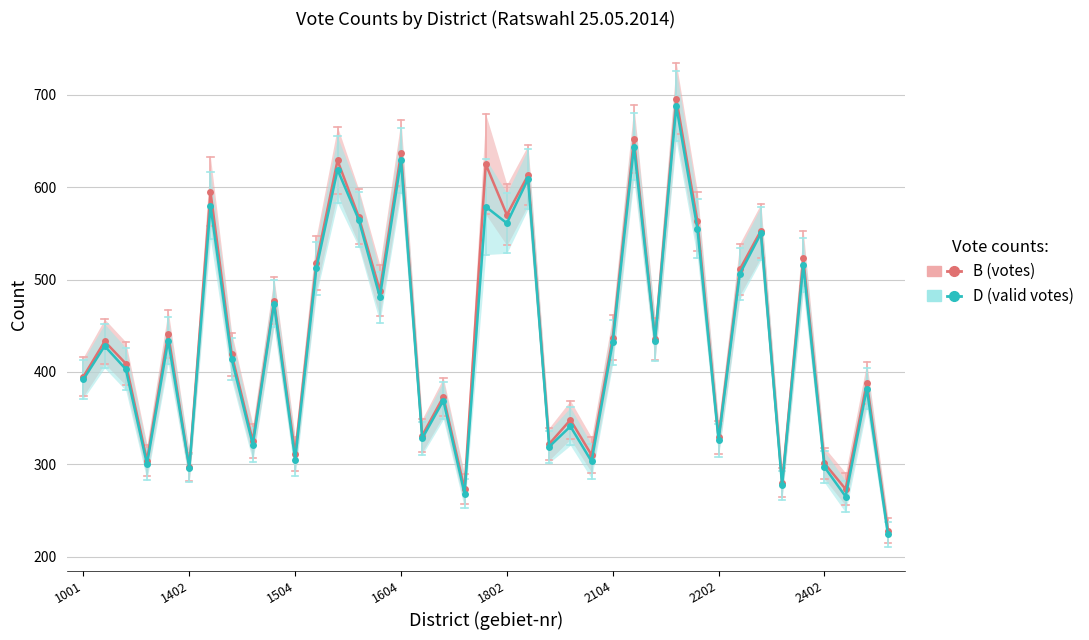

True or false: D (valid votes) and B (votes) cross at least once.

False